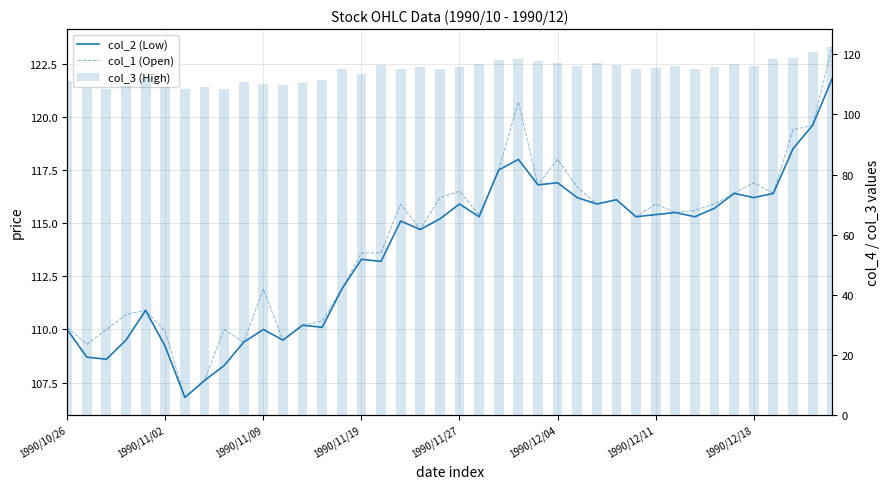

At which label does col_1 (Open) first exceed 115?

17